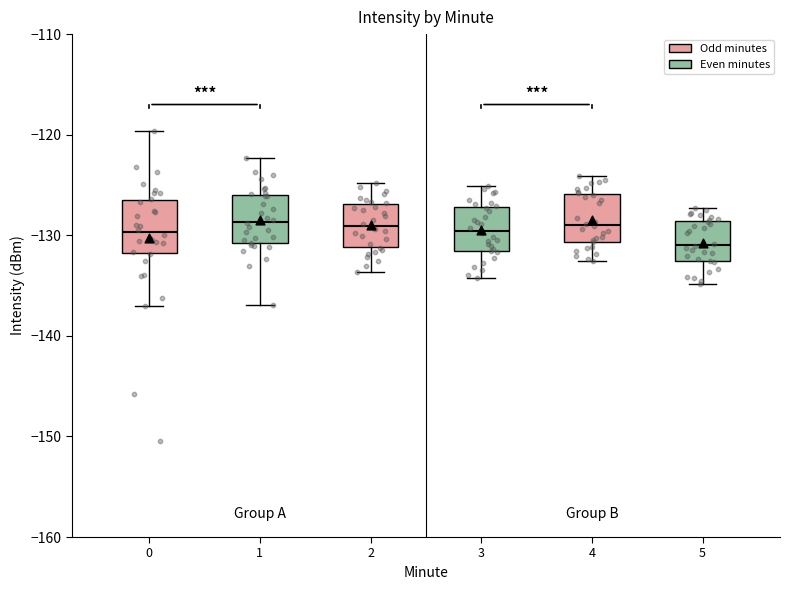

Reading left to right, read every box against the y-axis: the position of its median line, the range the box covers, and the ends of its whiskers. The values are not printed on the chart, so give them approximately, as read against the axis.

0: median -130, box -132 to -126, whiskers -137 to -120
1: median -129, box -131 to -126, whiskers -137 to -122
2: median -129, box -131 to -127, whiskers -134 to -125
3: median -130, box -132 to -127, whiskers -134 to -125
4: median -129, box -131 to -126, whiskers -133 to -124
5: median -131, box -133 to -129, whiskers -135 to -127